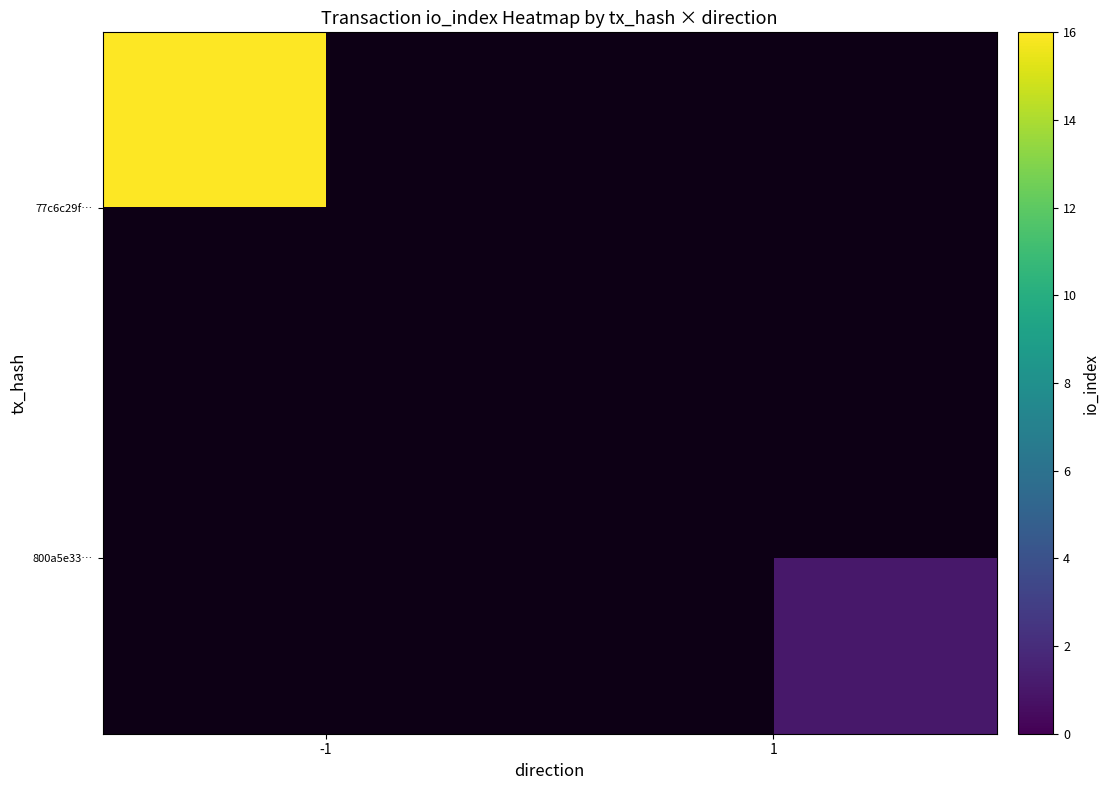

Rank the series by their average value, from highest to lowest.

77c6c29f…, 800a5e33…